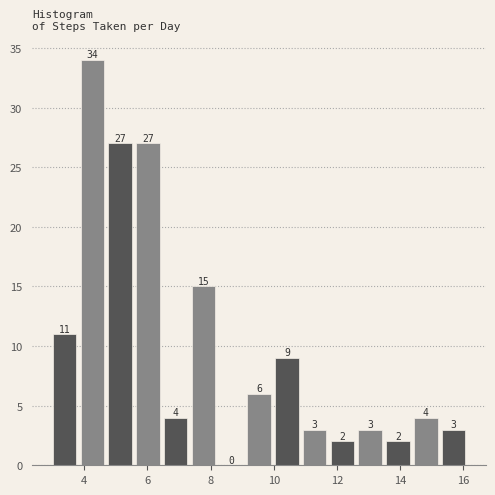

Which range on the x-axis has the tallest bar?

3.88 to 4.76